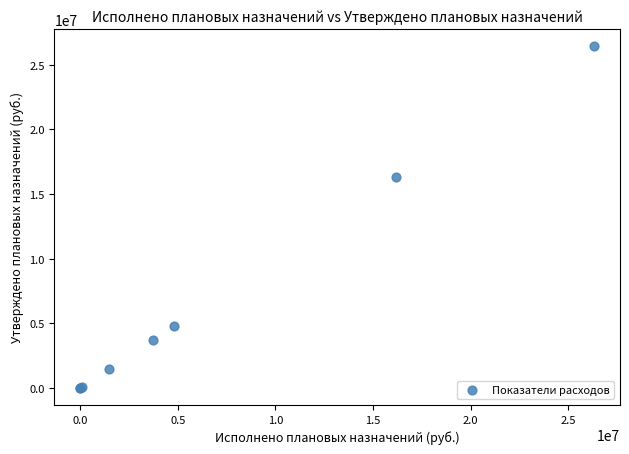

What Y value in the scatter plot is closest to 13225503?

16313037.9